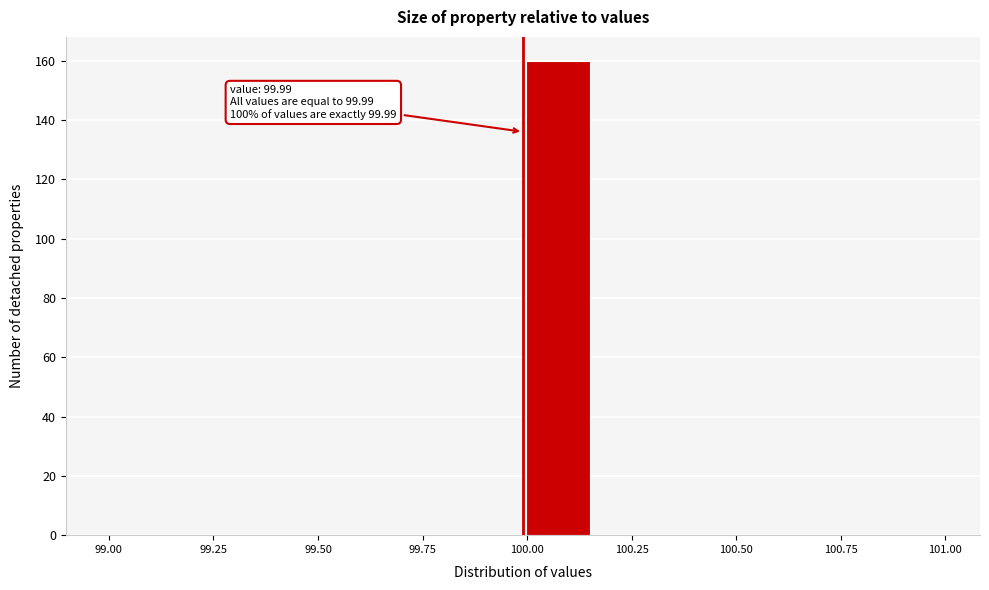

Around what value on the x-axis is the tallest bar? Give the approximate position of its centre, as read against the axis.

100.05